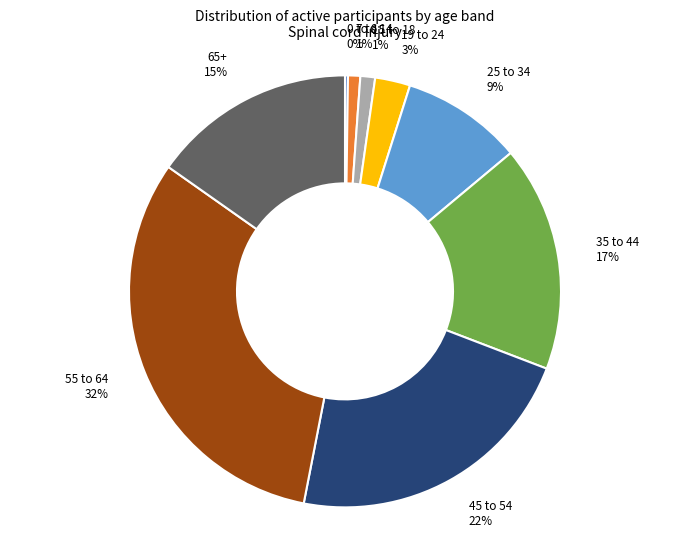

Is it true that 65+ is 6% of the pie?

False